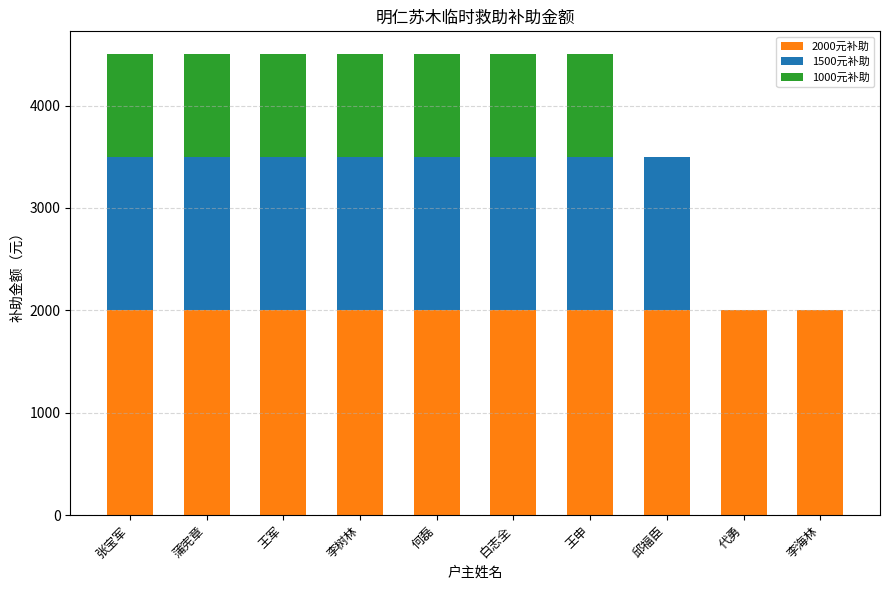

What is the total value across all series at 李海林?

2000